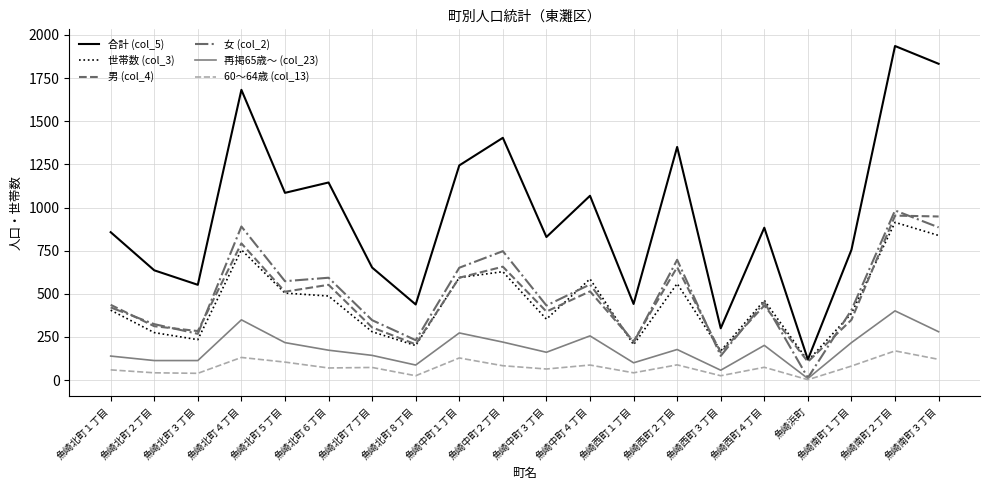

Which series changed the most between 魚崎北町５丁目 and 魚崎中町２丁目?

合計 (col_5)